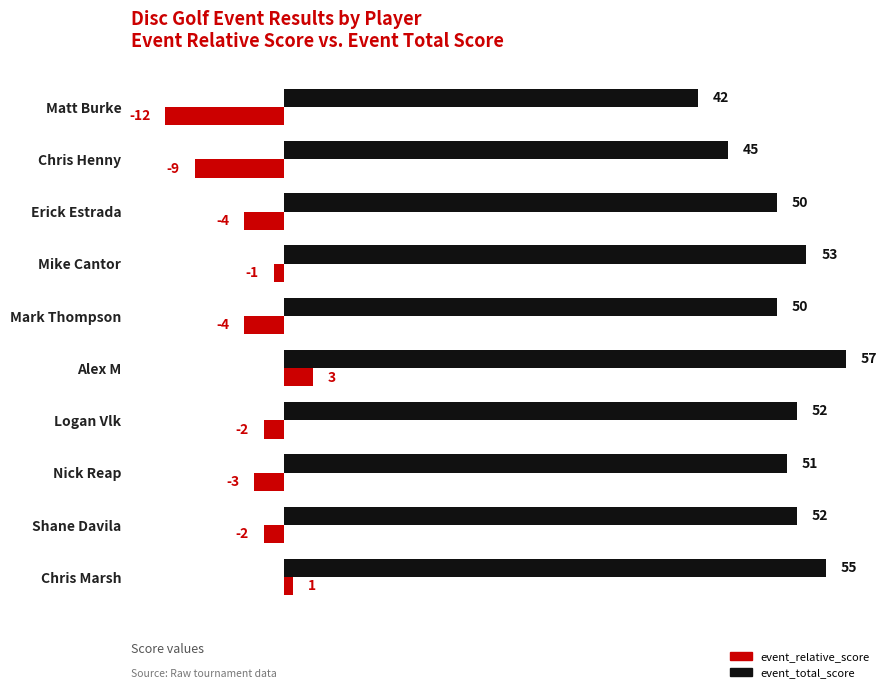

Rank the series at Mike Cantor from highest to lowest value.

event_total_score, event_relative_score